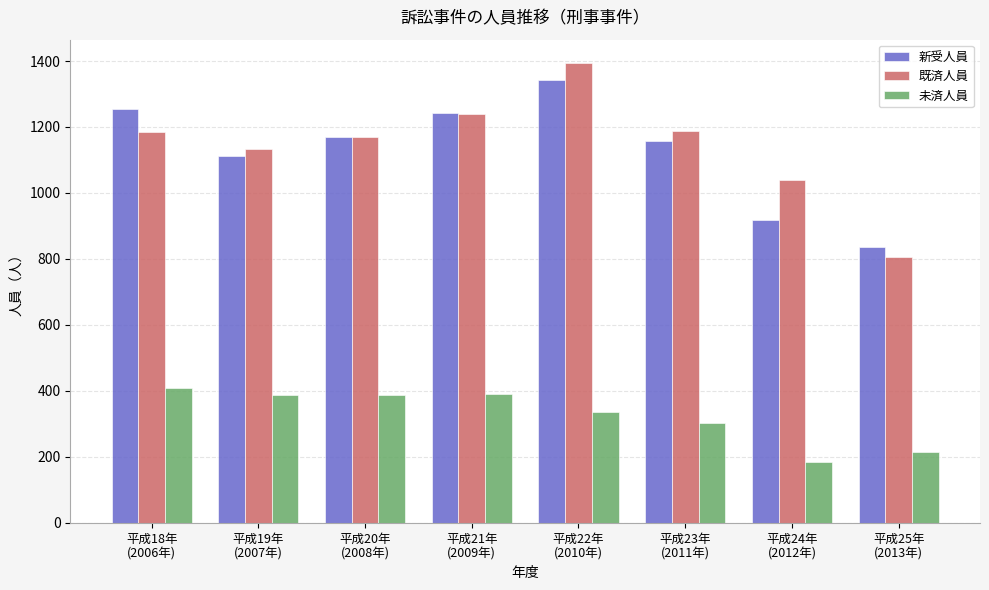

What is the value of the 既済人員 bar at the 5th from the left?

1395